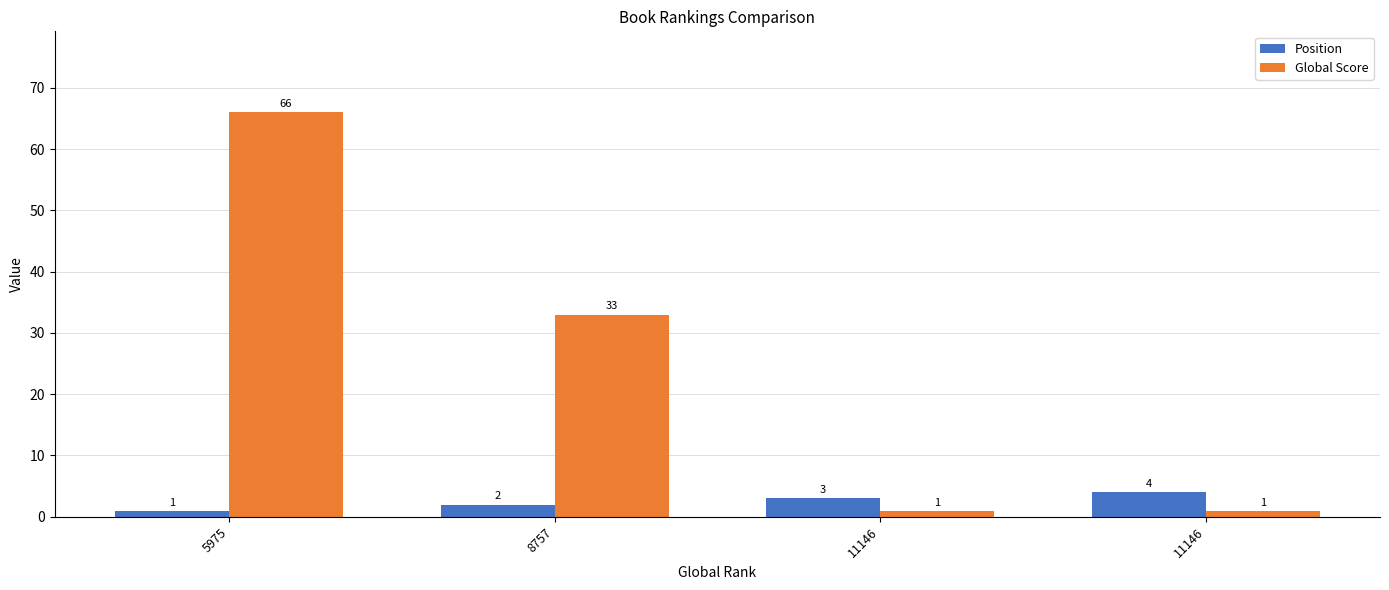

Which category has the highest value in the Position series?

11146